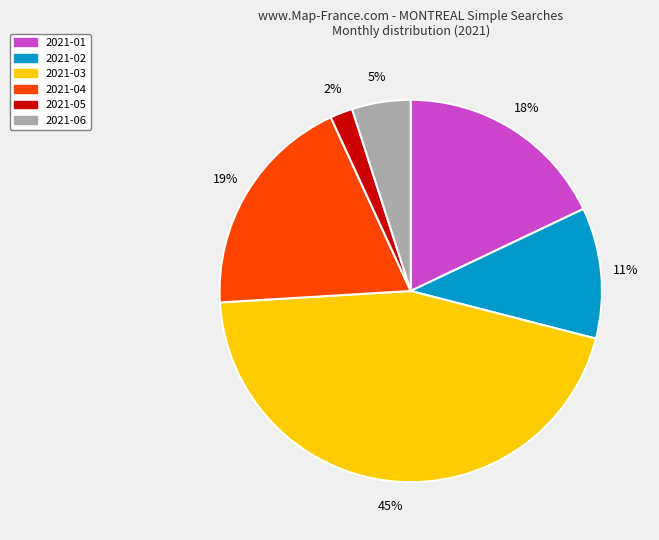

To the nearest percent, what is the average slice percentage?

17%